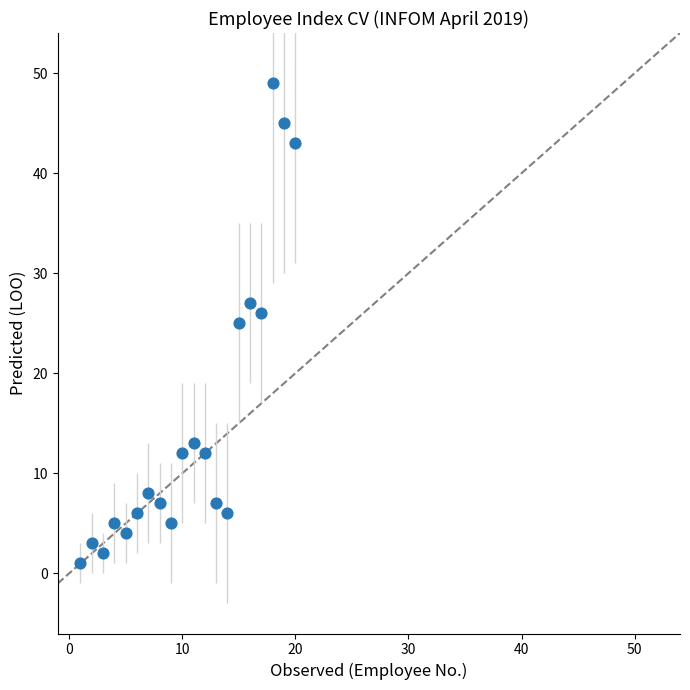

What is the range of Y values (max minus min)?

48